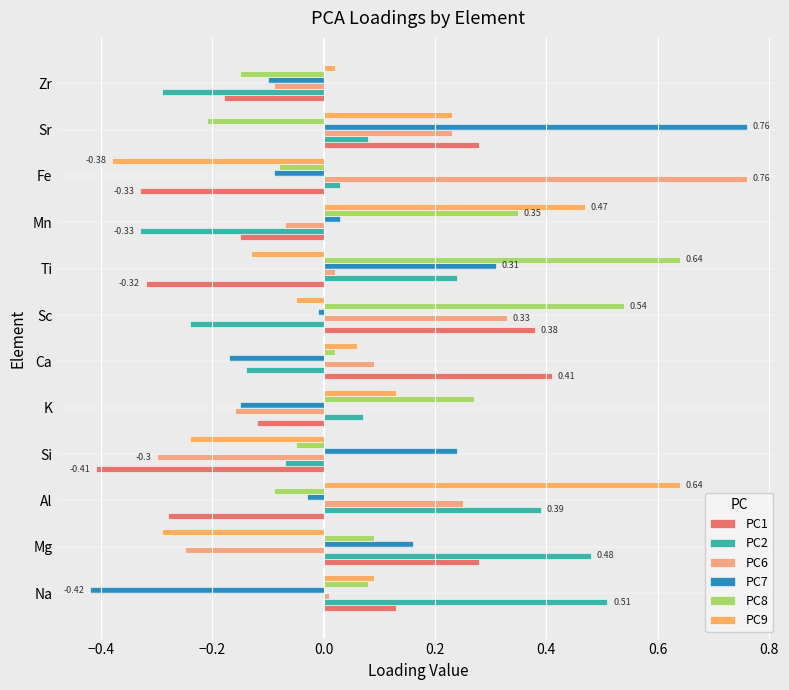

What is the average value of the PC6 series?

0.1